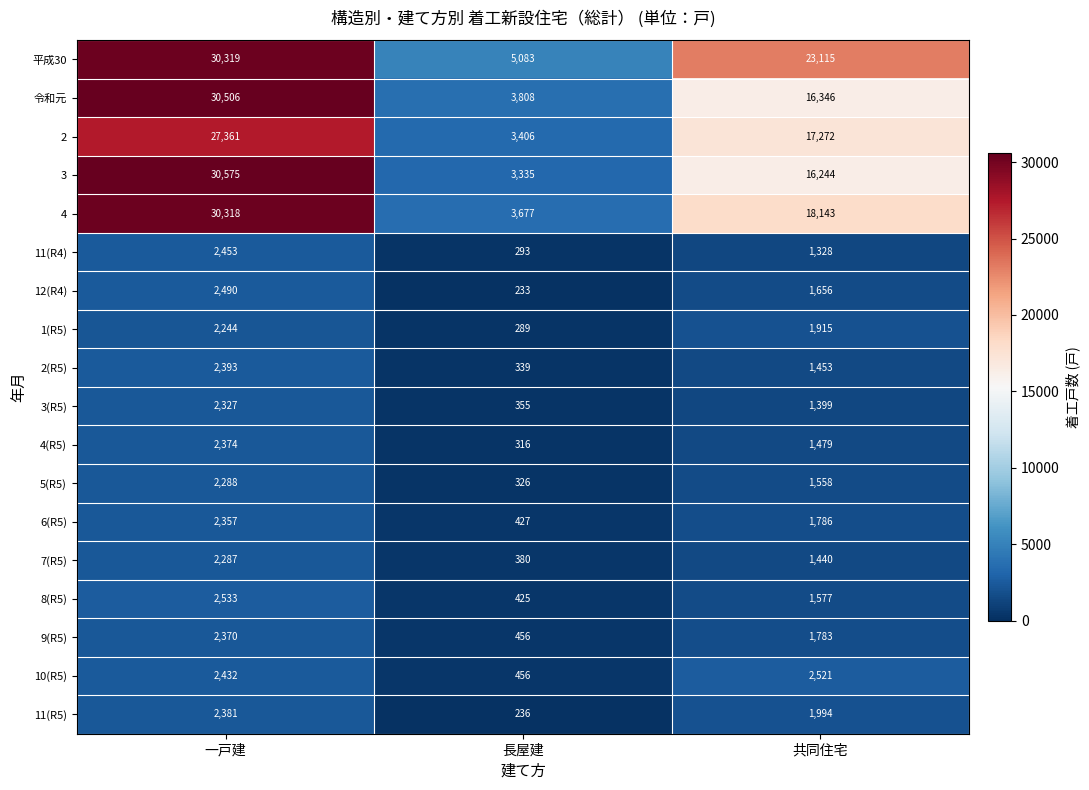

Which series has the widest spread of values?

3